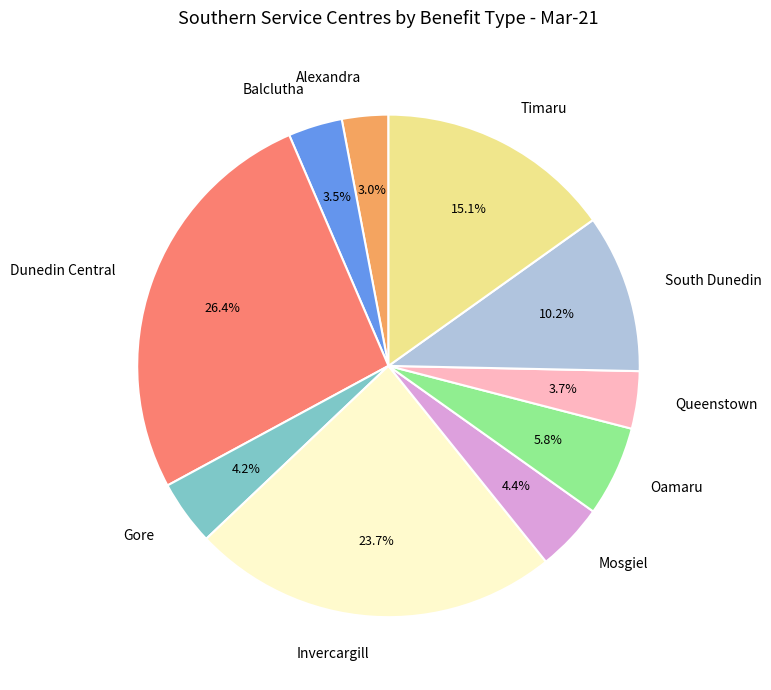

What is the ratio of the value at Gore to the value at Timaru?

0.3